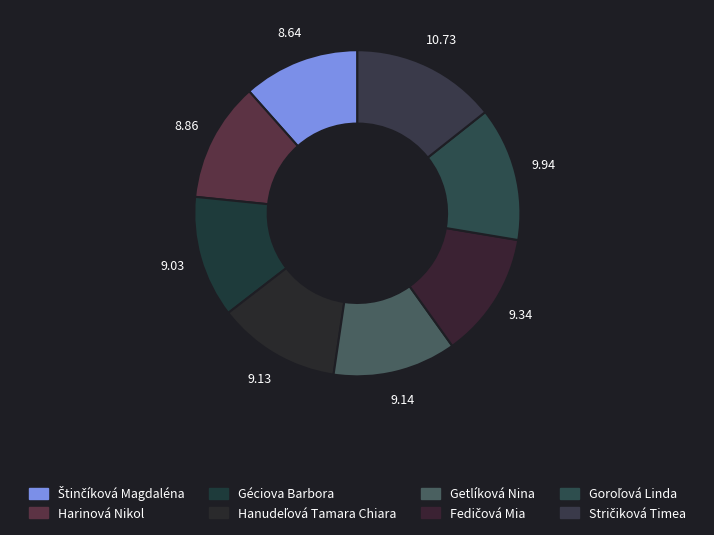

What is the ratio of the value at Géciova Barbora to the value at Fedičová Mia?

1.0